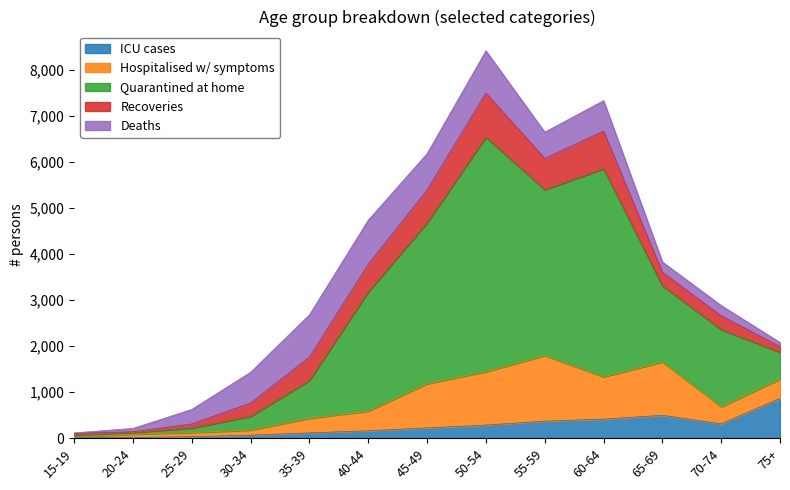

At which label does Quarantined at home first exceed 1657?

40-44